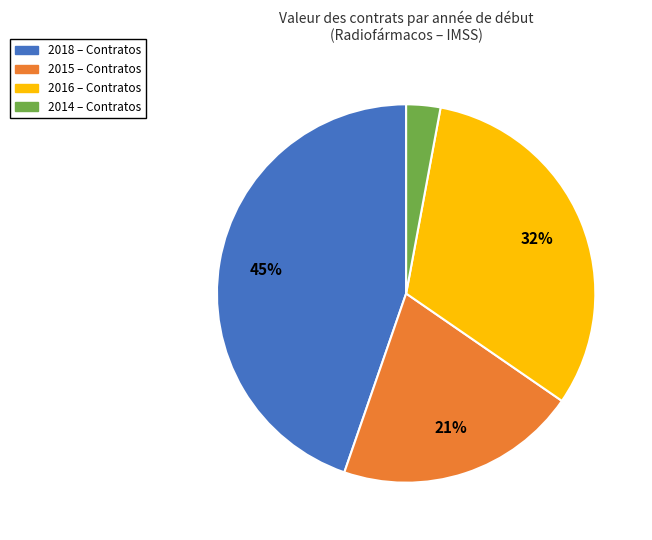

How many slices are in this pie chart?

4